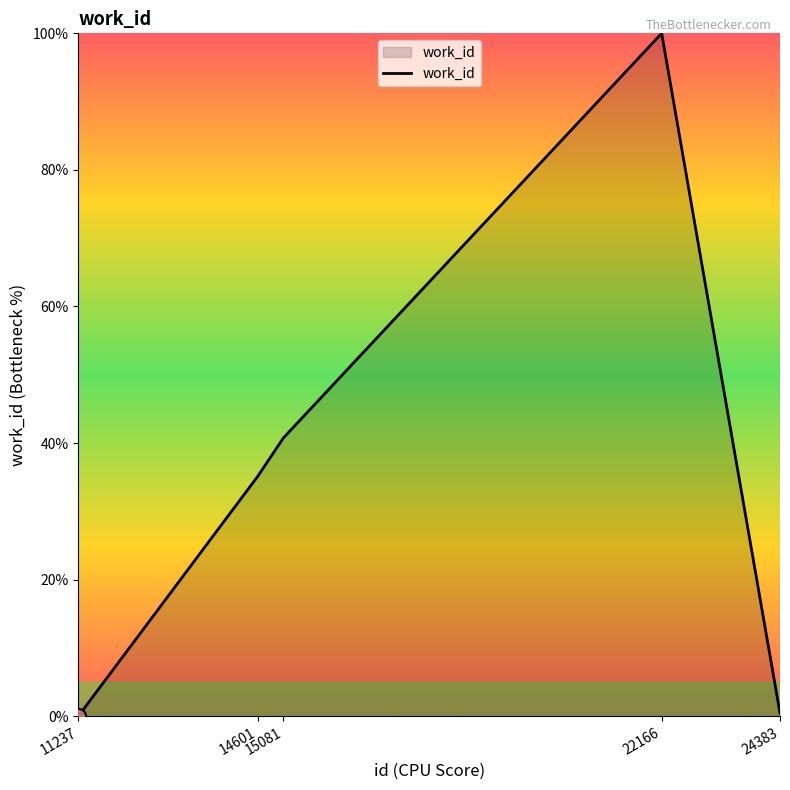

Which has a higher value, 24383 or 15081?

15081